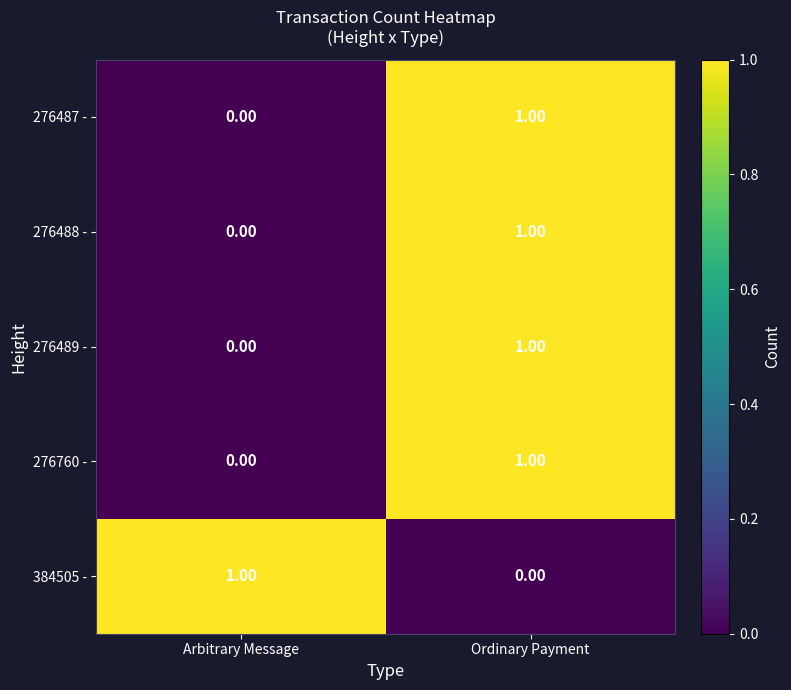

At which category is the sum across all series the highest?

Ordinary Payment